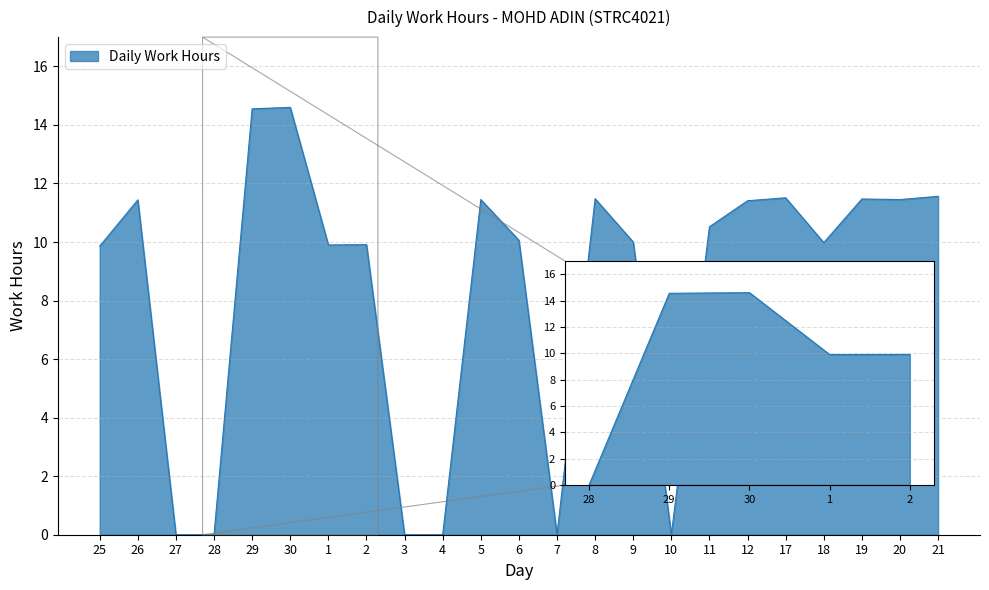

What is the change in value from 9 to 21?

+1.6